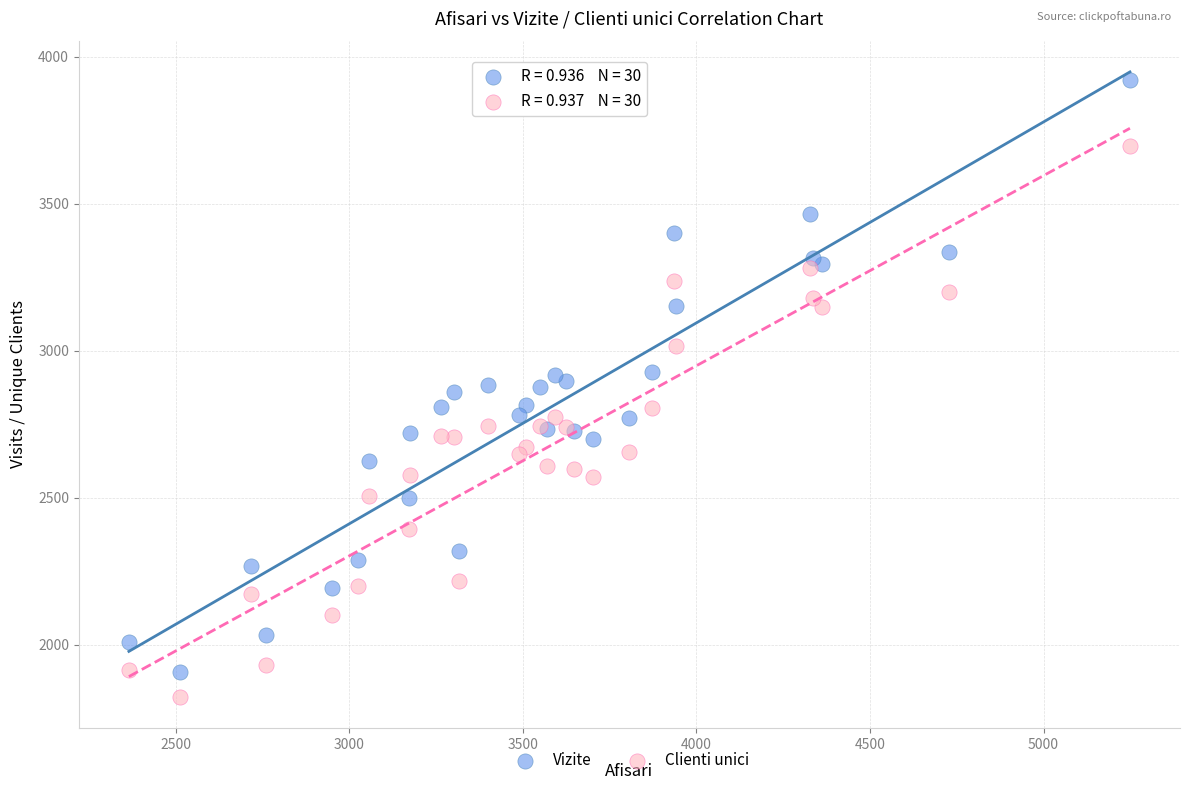

Which series reaches the maximum Y coordinate?

Vizite